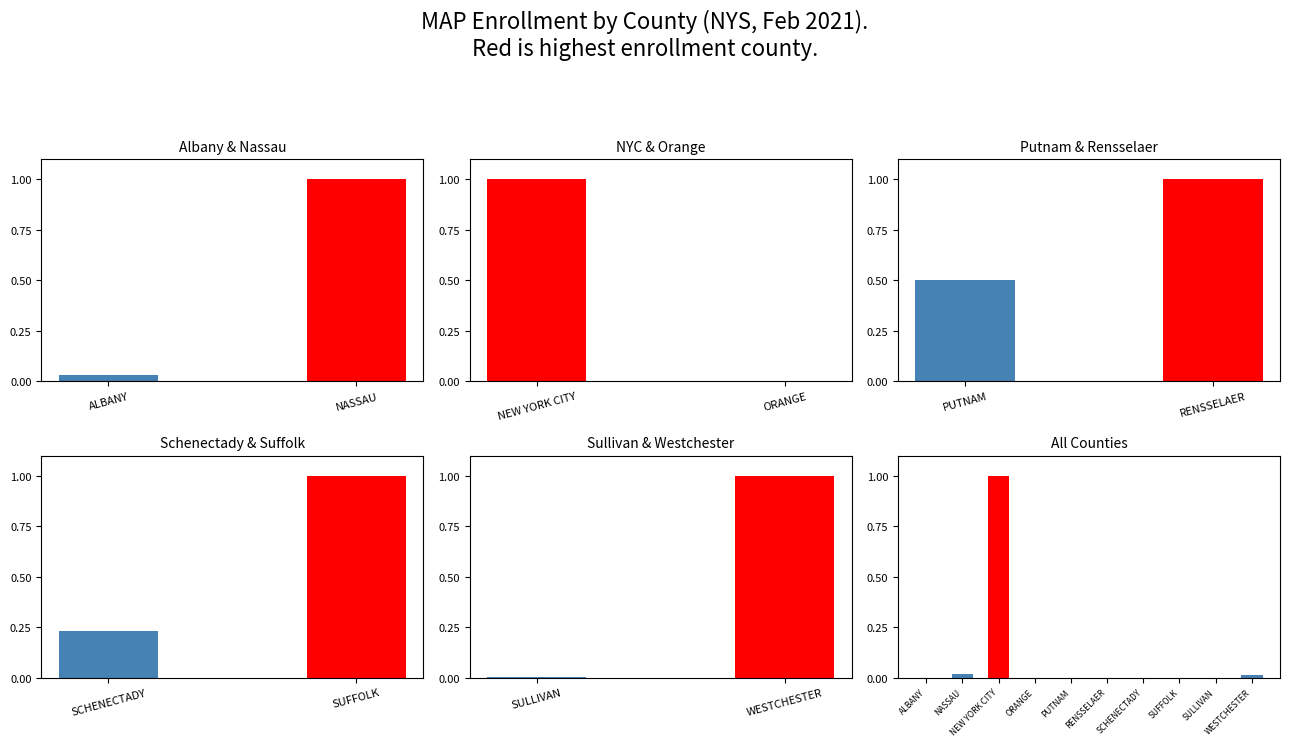

Count the number of categories in the chart.

10